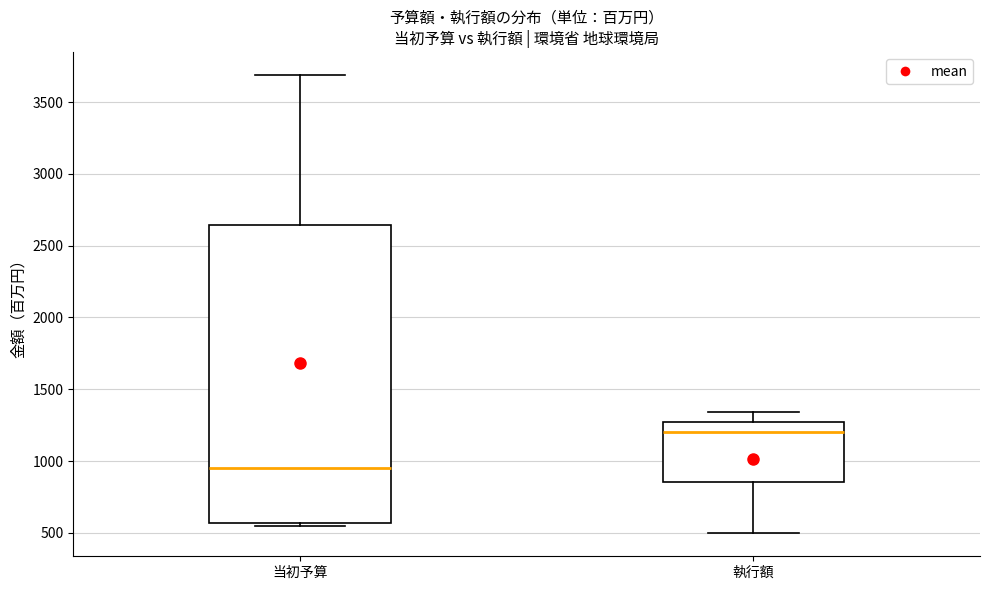

Reading left to right, read every box against the y-axis: the position of its median line, the range the box covers, and the ends of its whiskers. The values are not printed on the chart, so give them approximately, as read against the axis.

当初予算: median 950, box 550 to 2650, whiskers 550 (just below the box's lower edge) to 3700
執行額: median 1200, box 850 to 1250, whiskers 500 to 1350